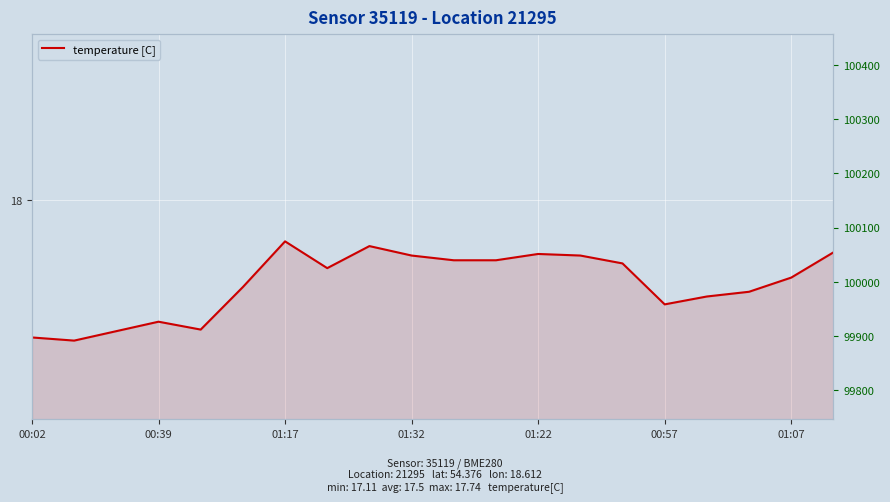

How many interior local valleys does the pressure [Pa] series have?

5